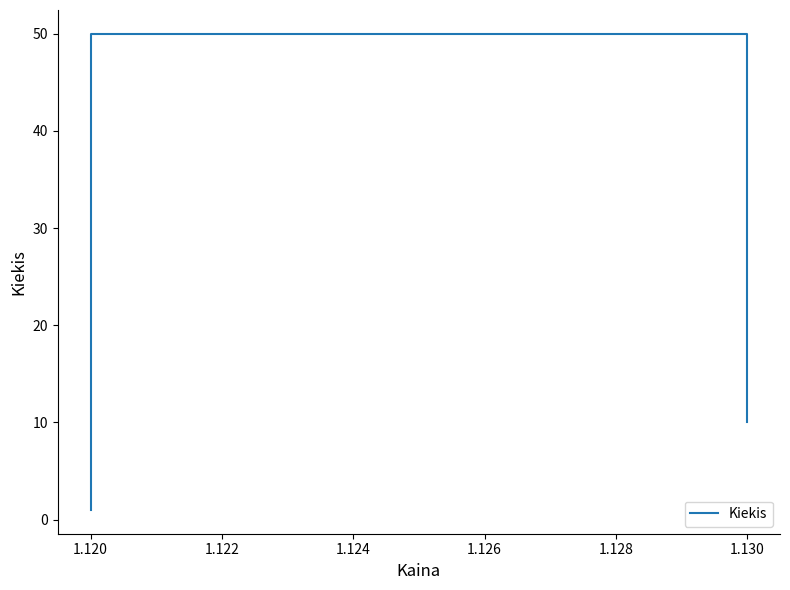

What is the change in value from 1.118 to 1.122?

+49